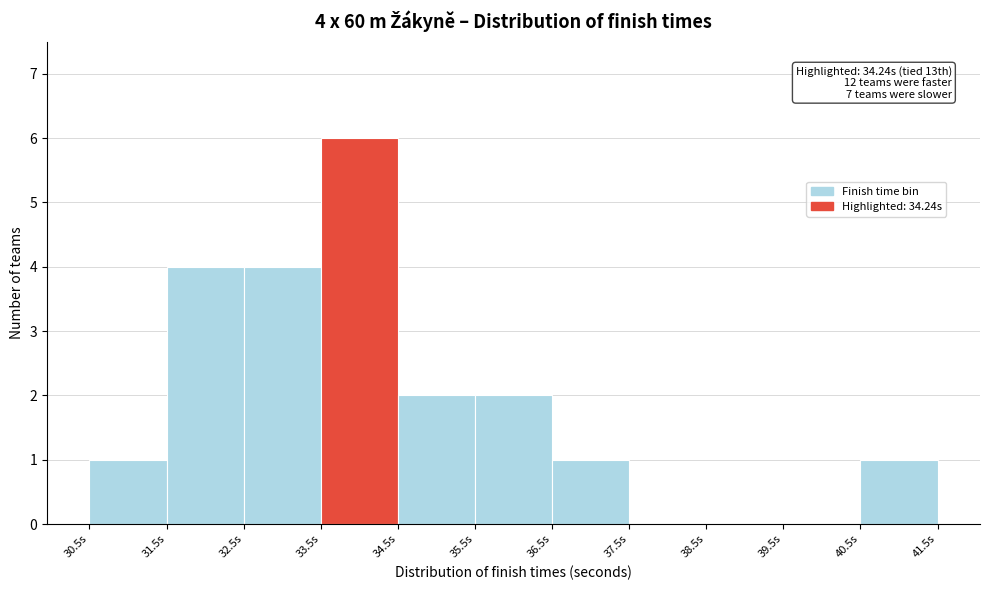

Which range on the x-axis has the tallest bar?

33.5 to 34.5